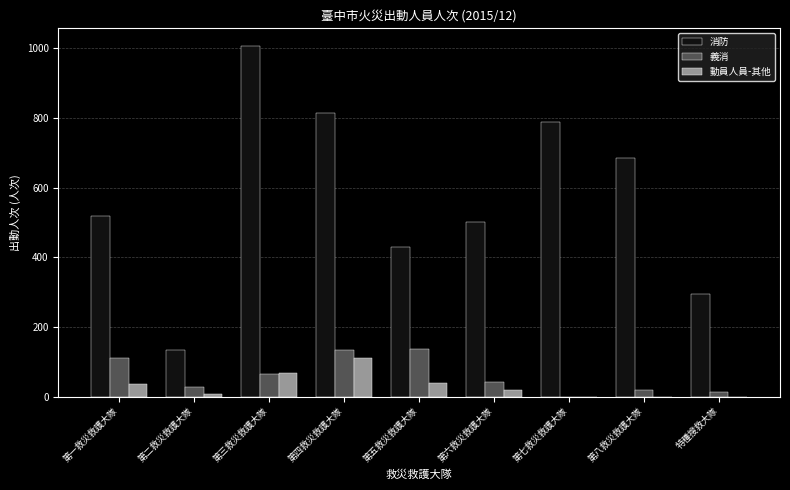

Are the bars horizontal?

No